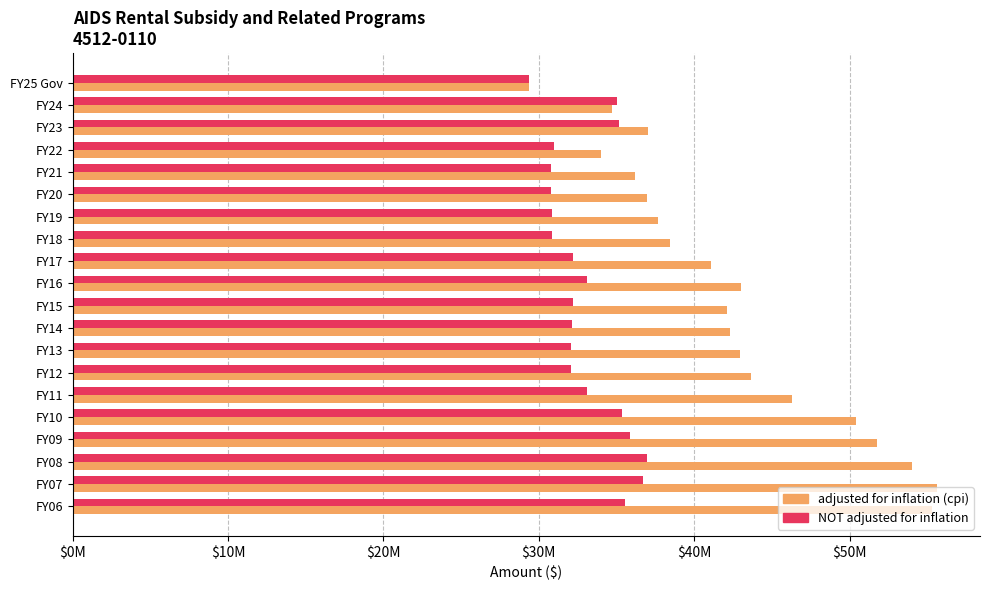

What is the highest value of the adjusted for inflation (cpi) series?

55613964